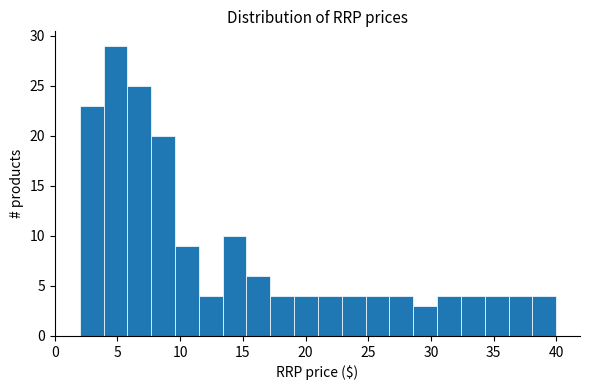

Around what value on the x-axis is the tallest bar? Give the approximate position of its centre, as read against the axis.

5.0